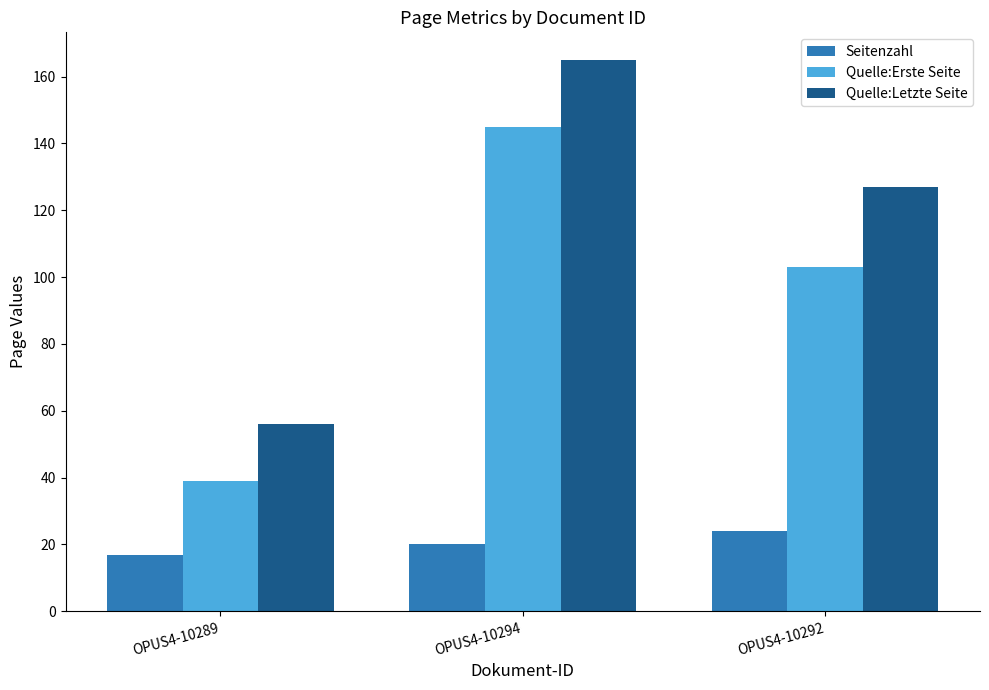

How many Seitenzahl values are between 17 and 24?

3